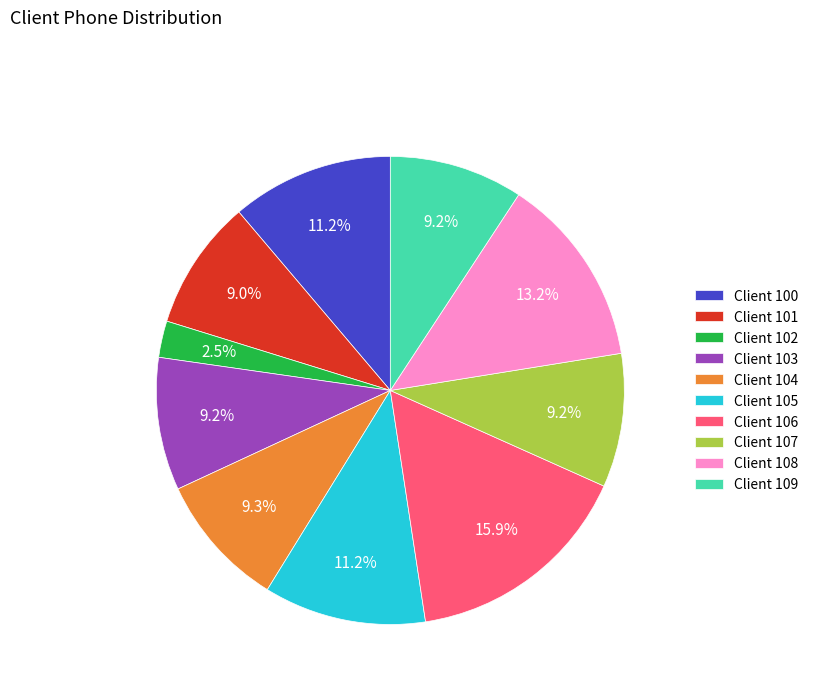

Count the number of slices in the pie.

10